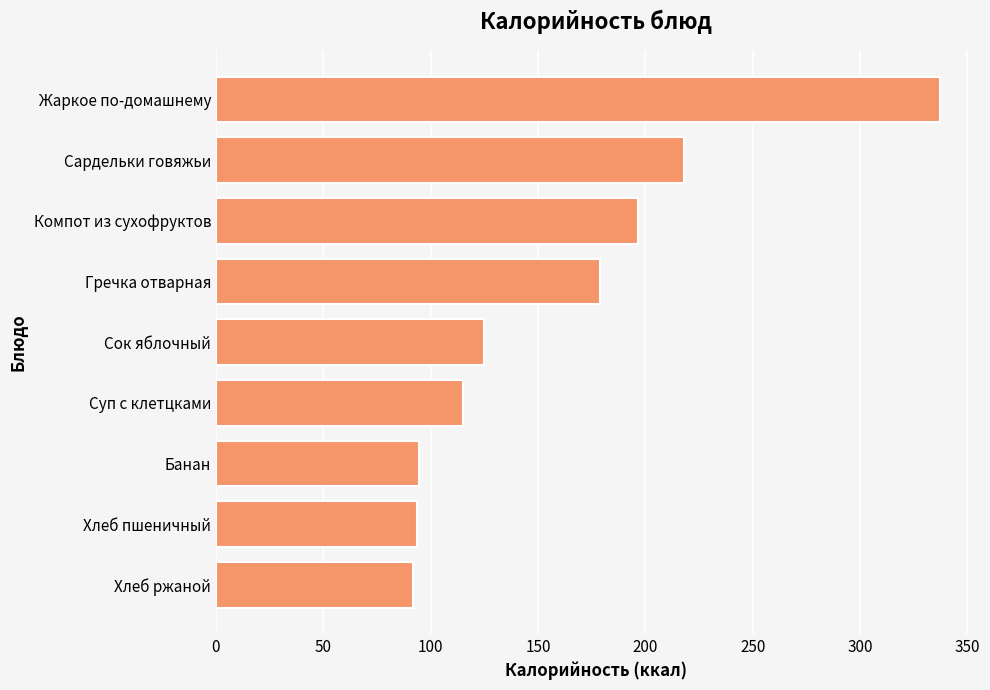

What is the change in value from Хлеб пшеничный to Компот из сухофруктов?

+102.9